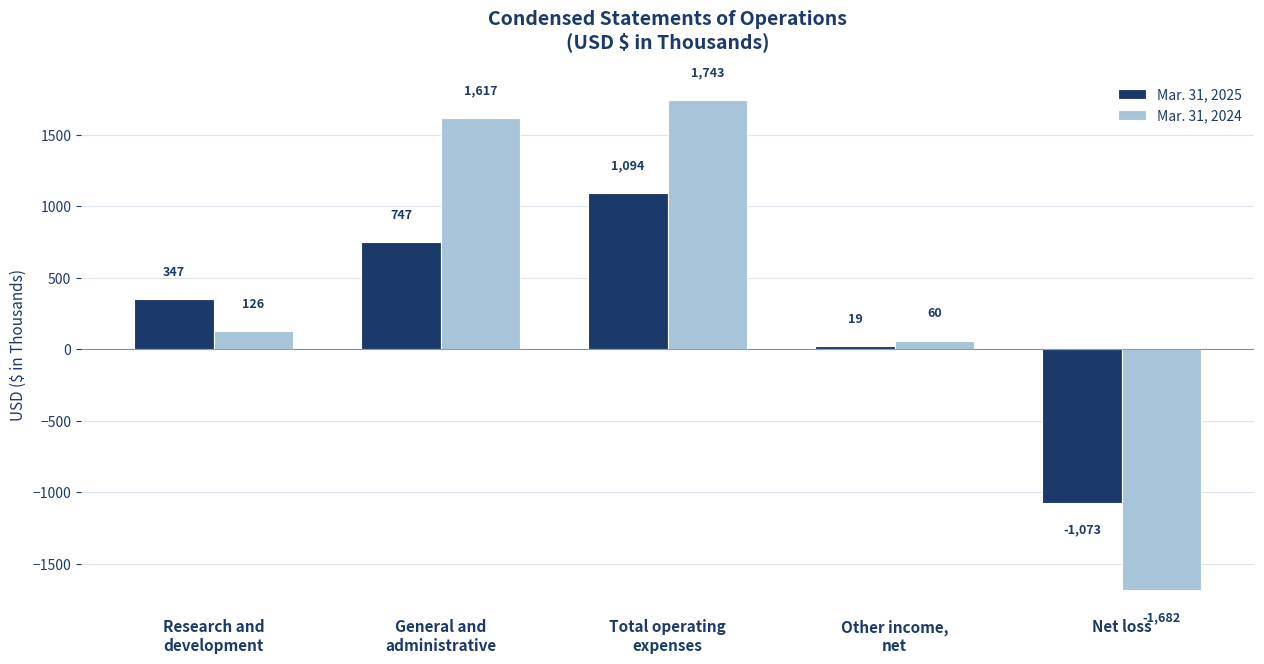

Are the bars grouped side by side (vs. stacked)?

Yes